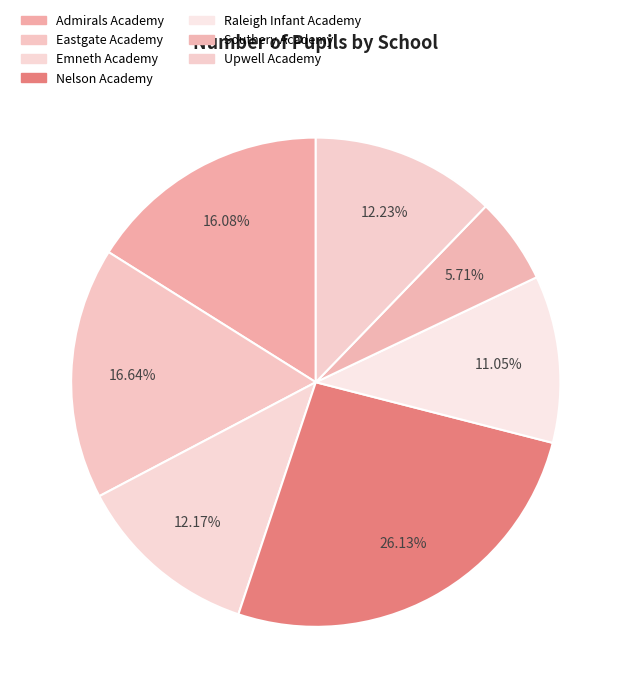

What is the change in value from Admirals Academy to Nelson Academy?

+162